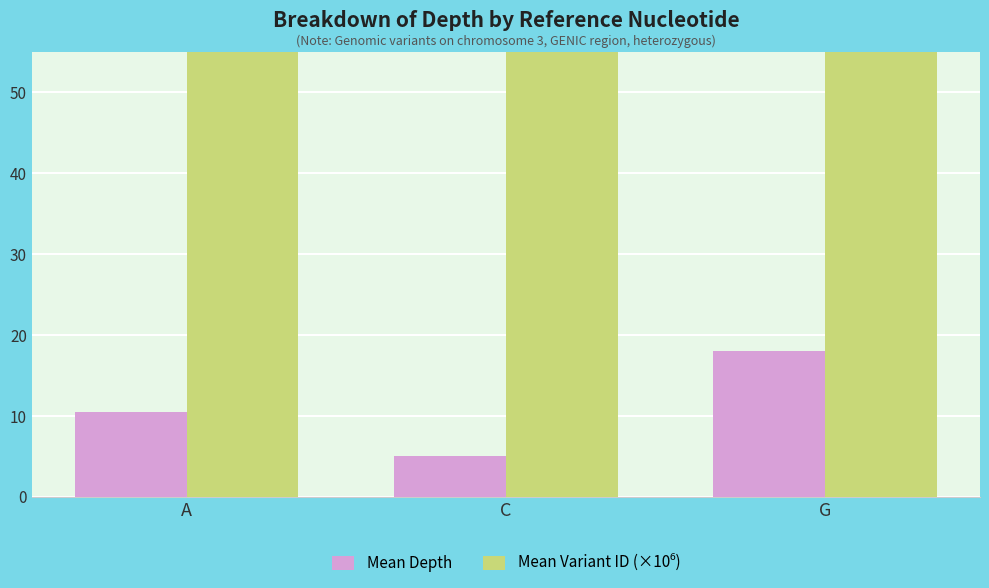

What is the value of the Mean Depth bar at the 1st from the left?

10.5